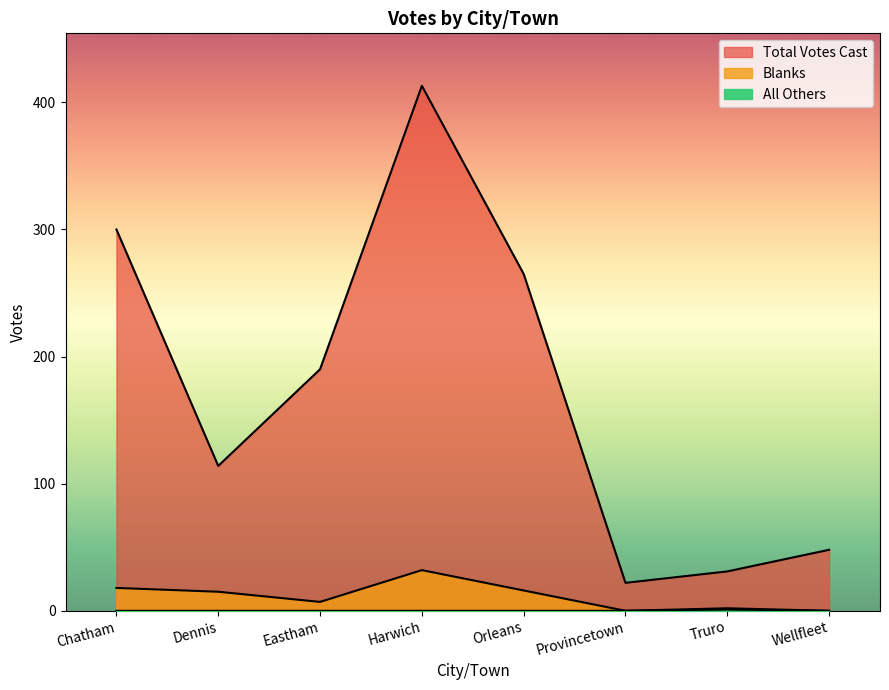

At how many categories does at least one series exceed 8?

8